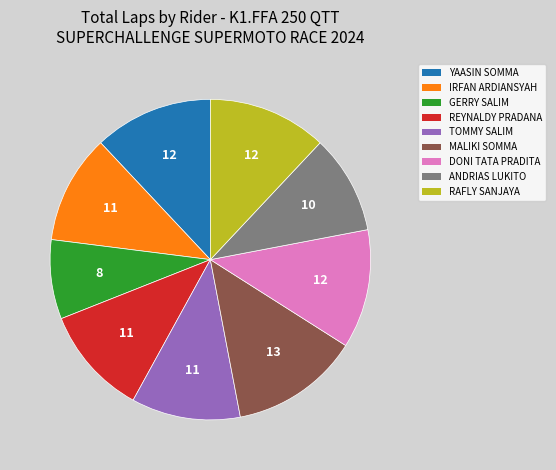

How many segments does this pie chart have?

9